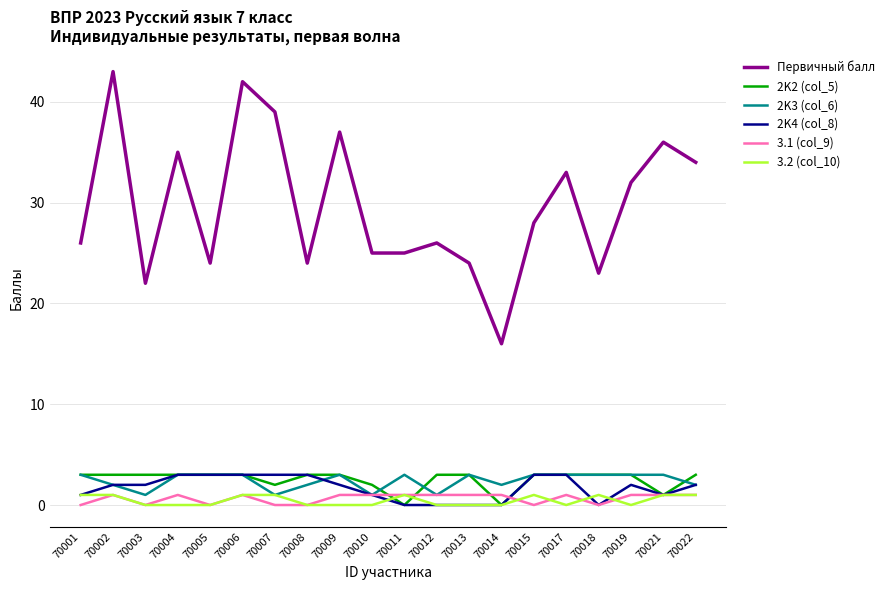

Reading left to right, extract all data points from this chart.

Первичный балл: 70001=26	70002=43	70003=22	70004=35	70005=24	70006=42	70007=39	70008=24	70009=37	70010=25	70011=25	70012=26	70013=24	70014=16	70015=28	70017=33	70018=23	70019=32	70021=36	70022=34
2K2 (col_5): 70001=3	70002=3	70003=3	70004=3	70005=3	70006=3	70007=2	70008=3	70009=3	70010=2	70011=0	70012=3	70013=3	70014=0	70015=3	70017=3	70018=3	70019=3	70021=1	70022=3
2K3 (col_6): 70001=3	70002=2	70003=1	70004=3	70005=3	70006=3	70007=1	70008=2	70009=3	70010=1	70011=3	70012=1	70013=3	70014=2	70015=3	70017=3	70018=3	70019=3	70021=3	70022=2
2K4 (col_8): 70001=1	70002=2	70003=2	70004=3	70005=3	70006=3	70007=3	70008=3	70009=2	70010=1	70011=0	70012=0	70013=0	70014=0	70015=3	70017=3	70018=0	70019=2	70021=1	70022=2
3.1 (col_9): 70001=0	70002=1	70003=0	70004=1	70005=0	70006=1	70007=0	70008=0	70009=1	70010=1	70011=1	70012=1	70013=1	70014=1	70015=0	70017=1	70018=0	70019=1	70021=1	70022=1
3.2 (col_10): 70001=1	70002=1	70003=0	70004=0	70005=0	70006=1	70007=1	70008=0	70009=0	70010=0	70011=1	70012=0	70013=0	70014=0	70015=1	70017=0	70018=1	70019=0	70021=1	70022=1